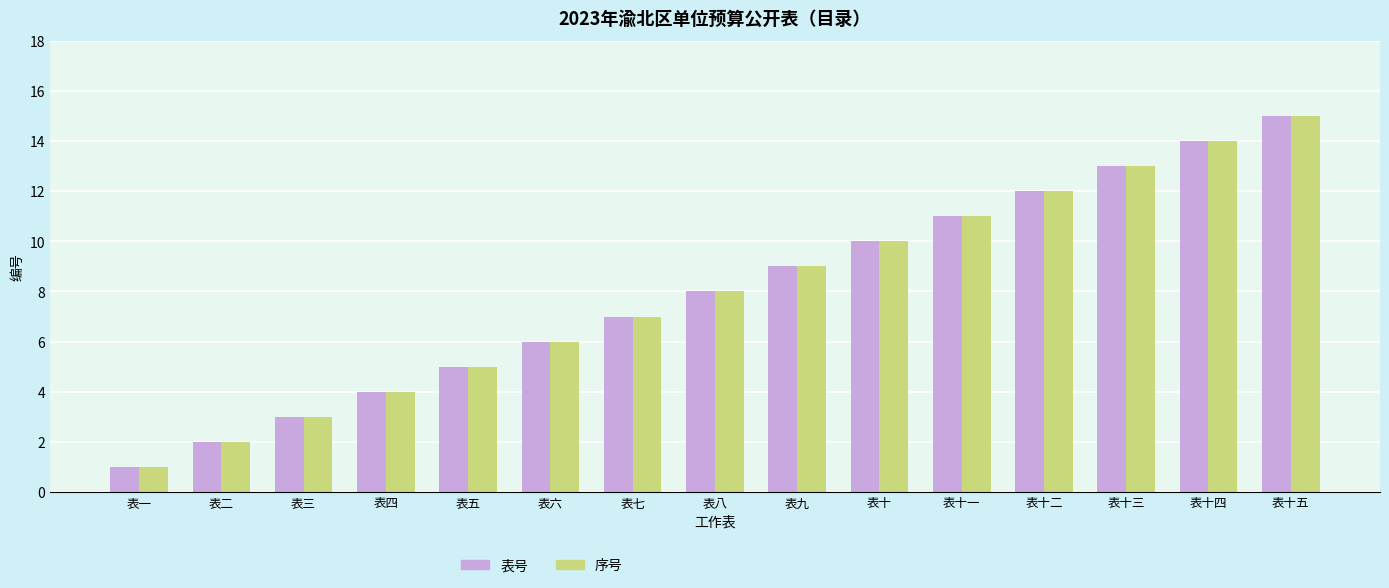

Which category has the lowest value across all series?

表一